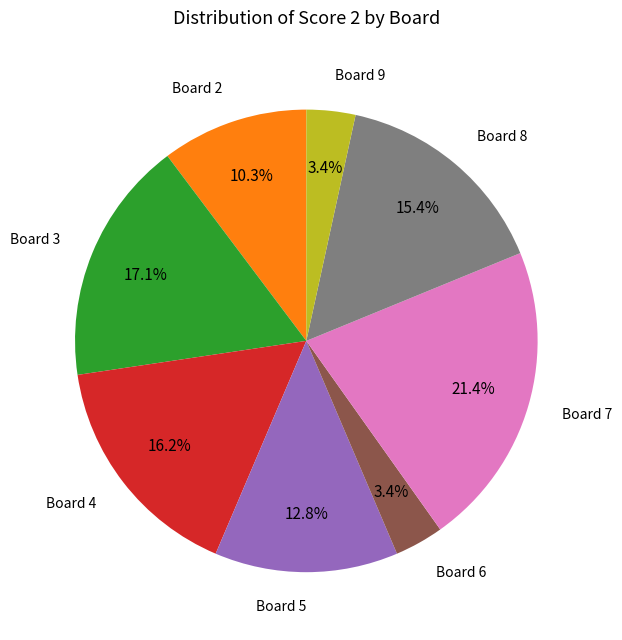

Is there any slice that represents more than half of the pie?

No